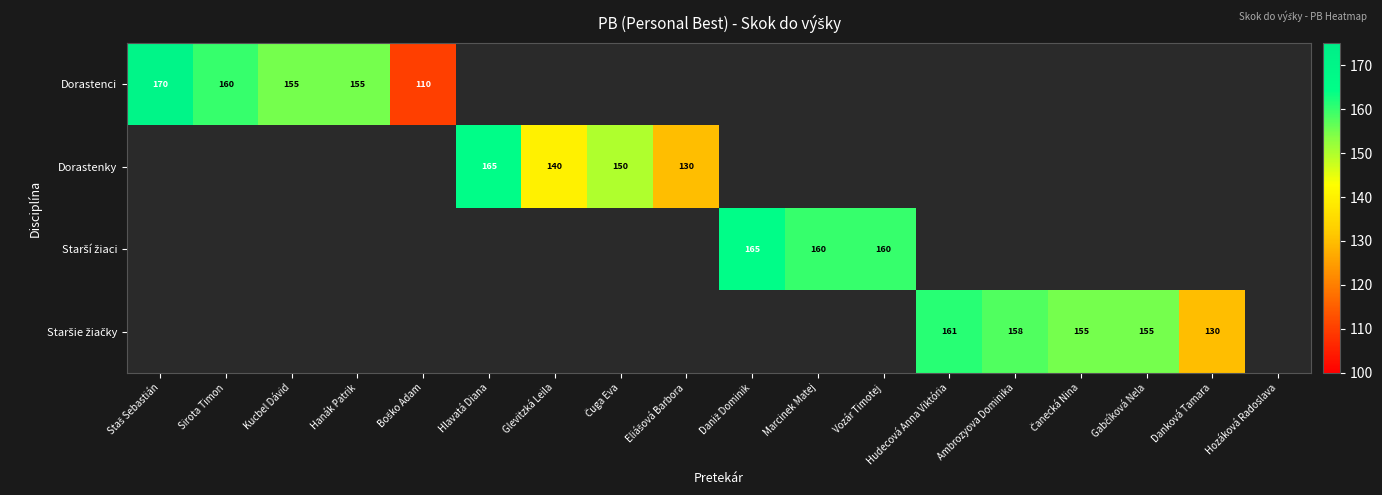

How many positive values does the Dorastenci series have?

5